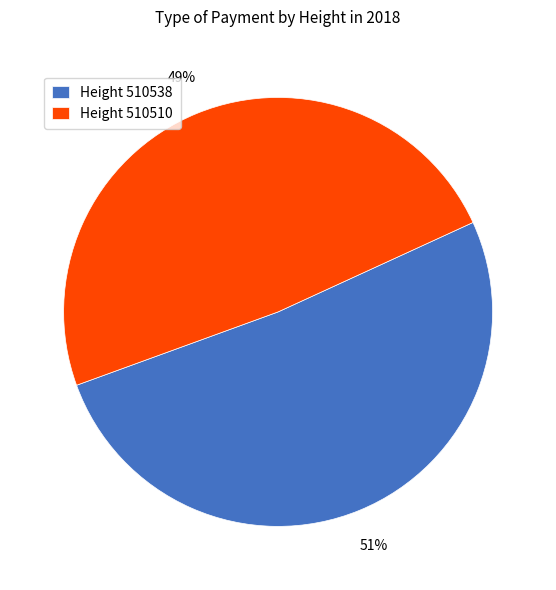

Rank the categories by value from highest to lowest.

Height 510538, Height 510510